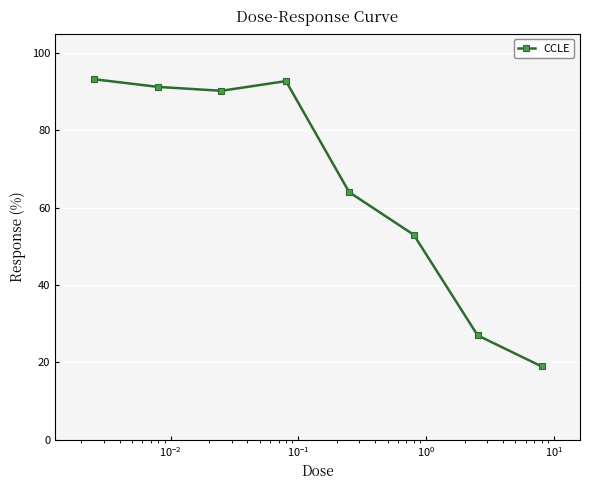

Reading right to left, extract all data points from this chart.

19.0	27.0	53.0	64.0	92.7	90.2	91.2	93.2